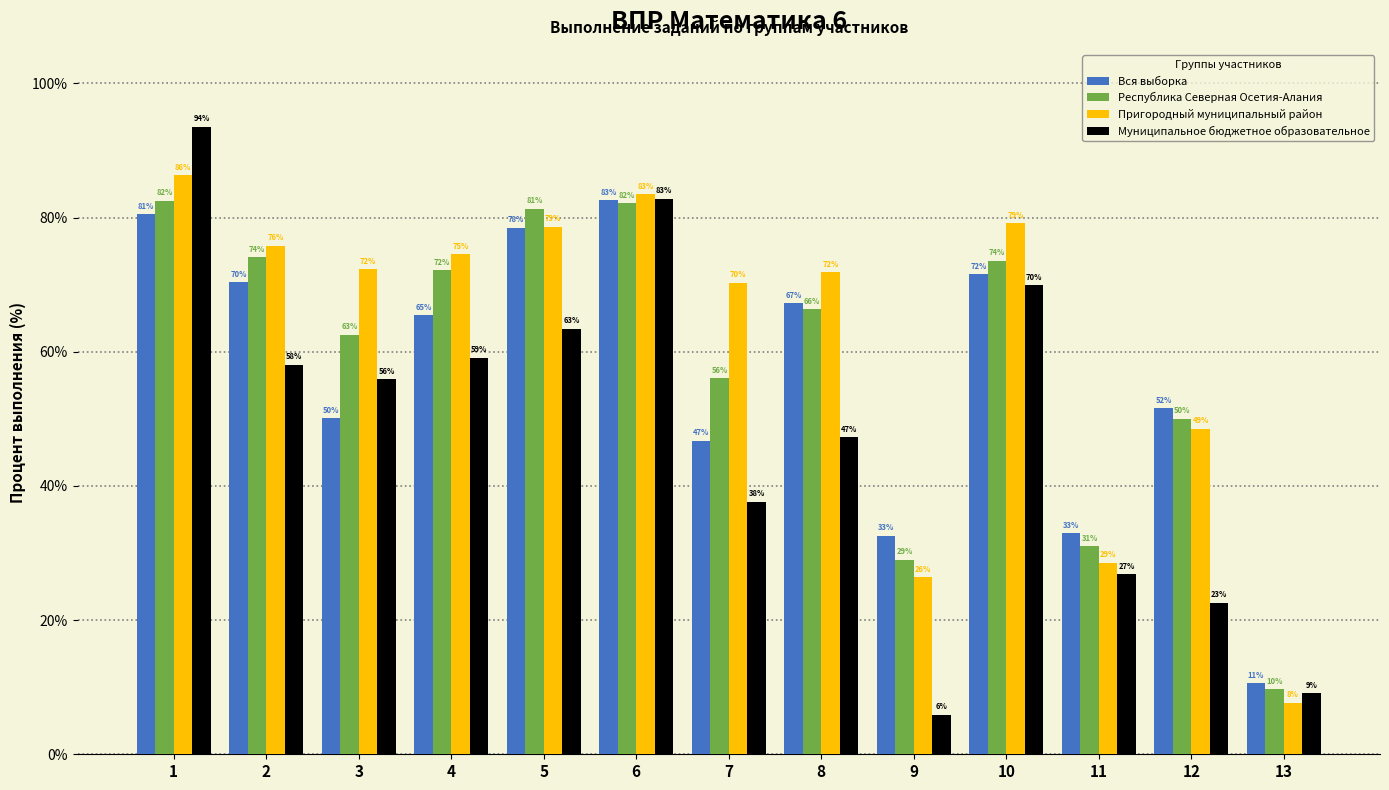

At which label does Муниципальное бюджетное образовательное reach its minimum?

9